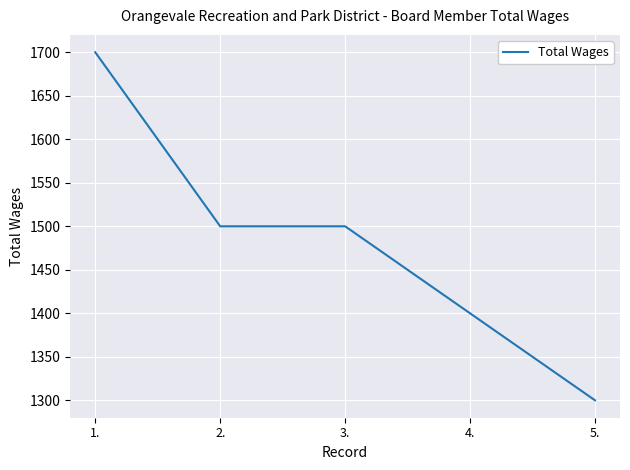

How many lines are shown in the chart?

1